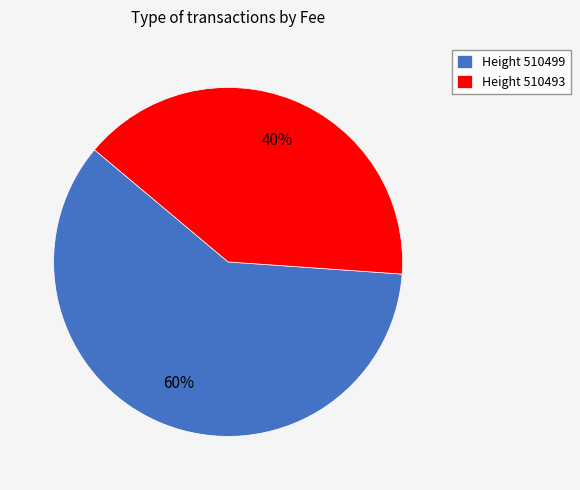

Do Height 510499 and Height 510493 together represent more than half of the pie?

Yes